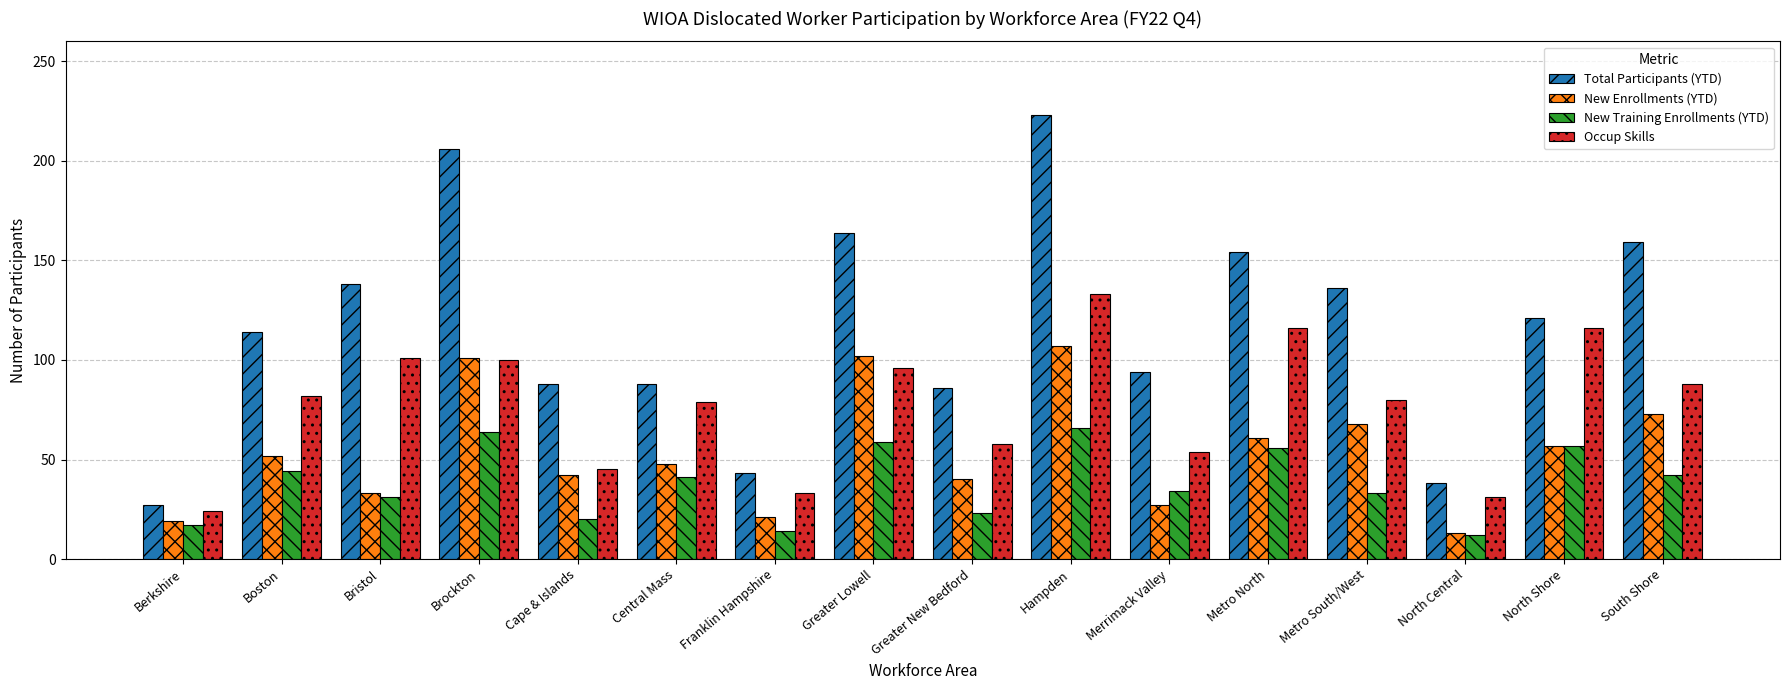

Are the bars grouped side by side (vs. stacked)?

Yes